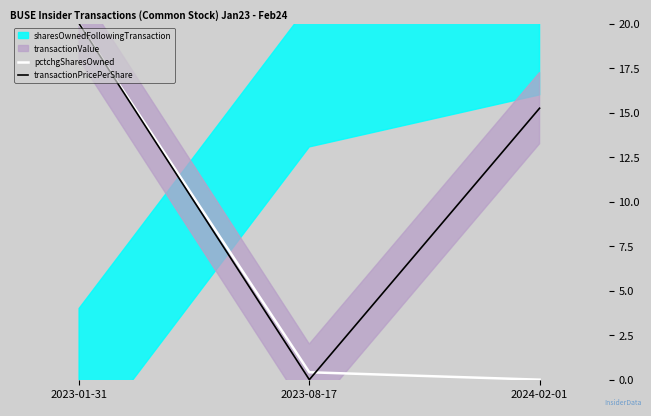

Reading left to right, what are all the values shown in this chart?

pctchgSharesOwned: 2023-01-31=20.0	2023-08-17=0.4	2024-02-01=0.0
transactionPricePerShare: 2023-01-31=20.0	2023-08-17=0.0	2024-02-01=15.3